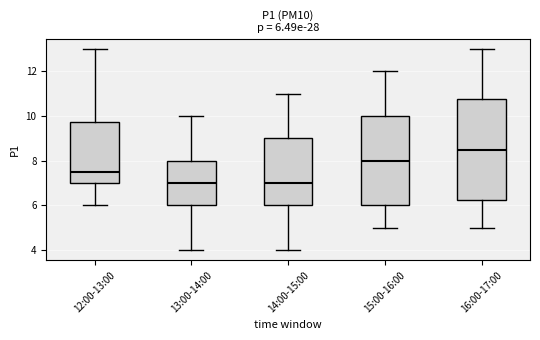

Which box has the highest median line?

16:00-17:00